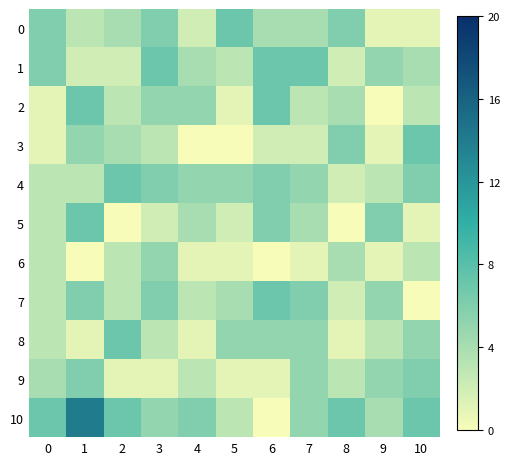

Between 4 and 8, which series saw the biggest shift?

3